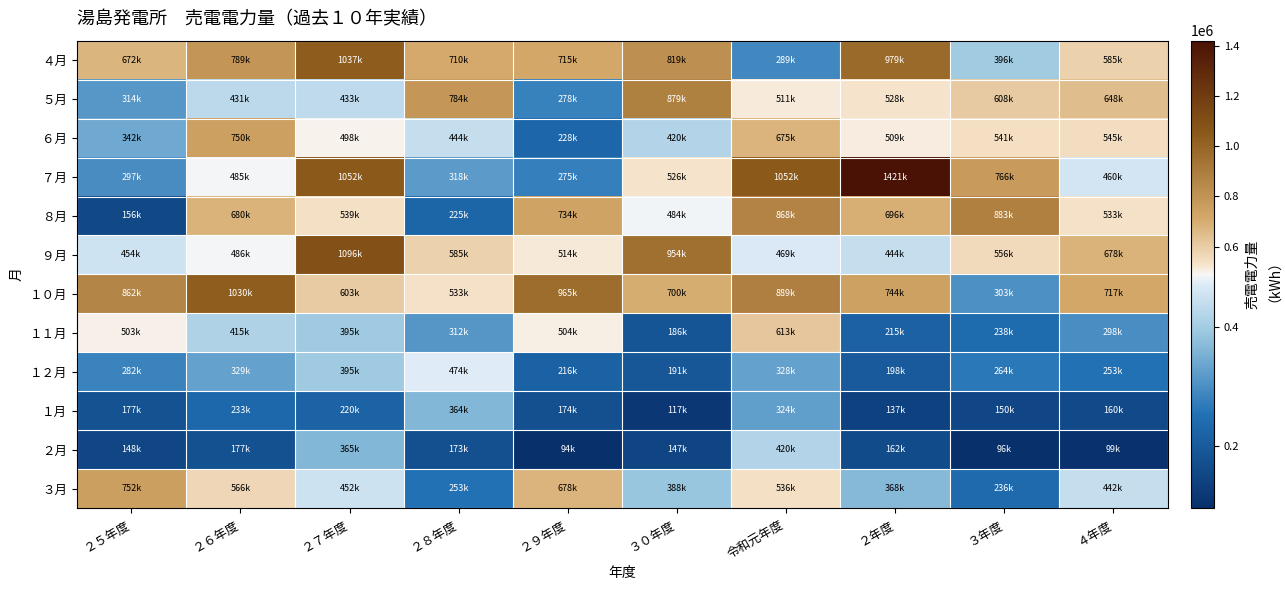

Rank the series by their maximum value, from highest to lowest.

７月, ９月, ４月, １０月, ８月, ５月, ３月, ６月, １１月, １２月, ２月, １月